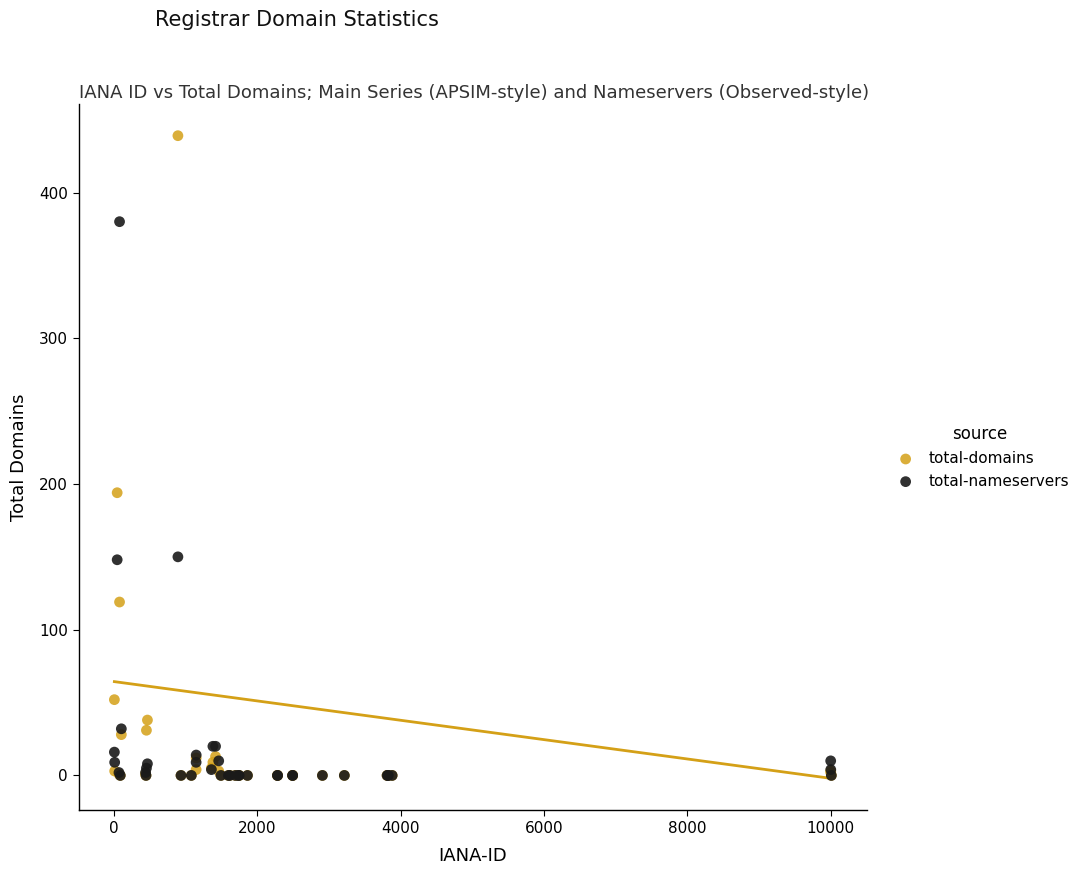

Across all series, what Y value is closest to 219?

194